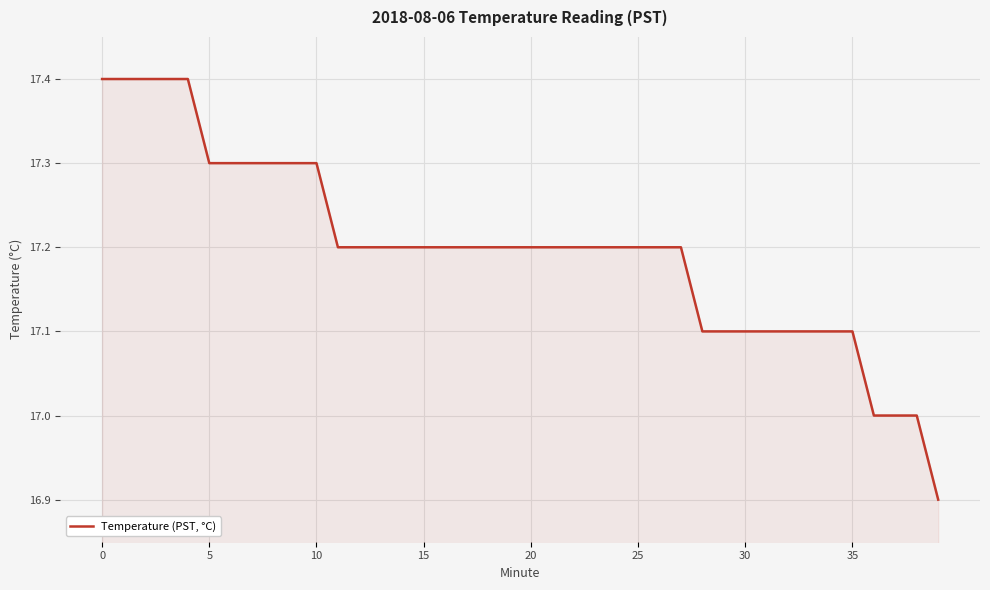

What is the greatest value displayed?

17.4